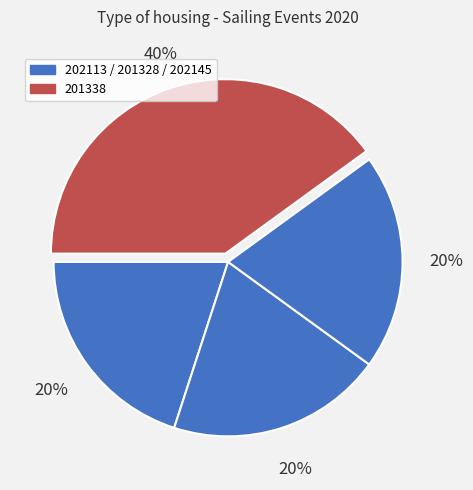

Is there a majority slice in this chart?

No